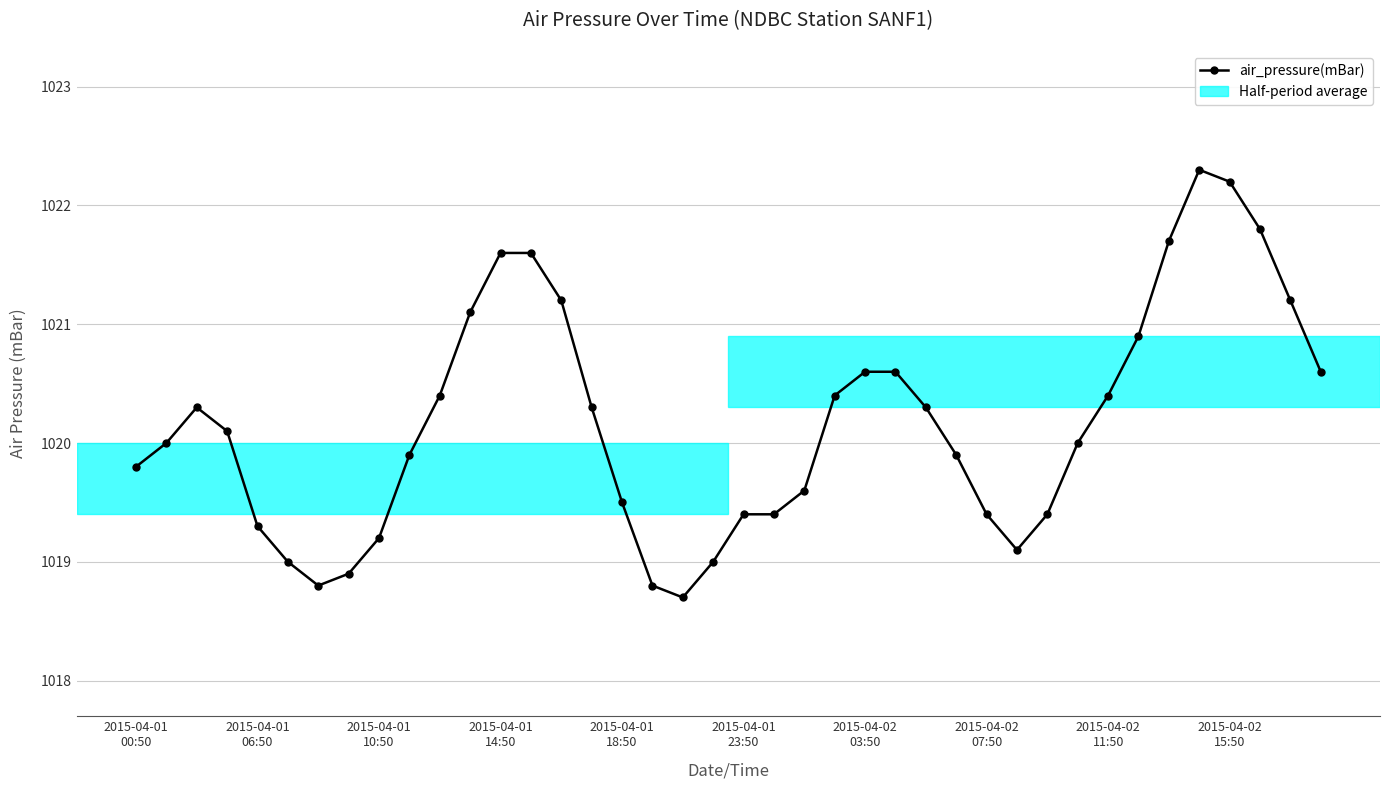

What is the value of the 40th point from the left?

1020.6